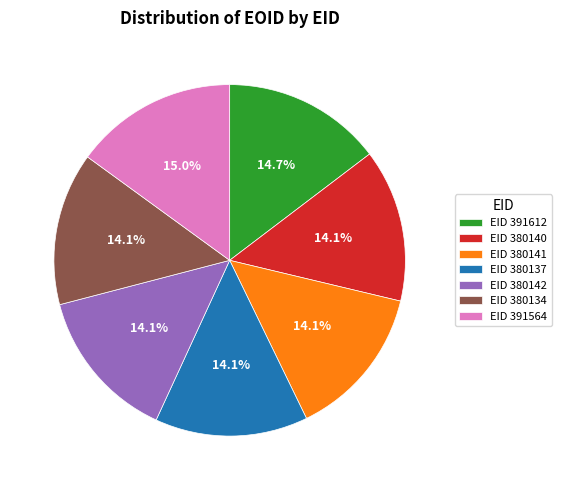

Is there any slice that represents more than half of the pie?

No